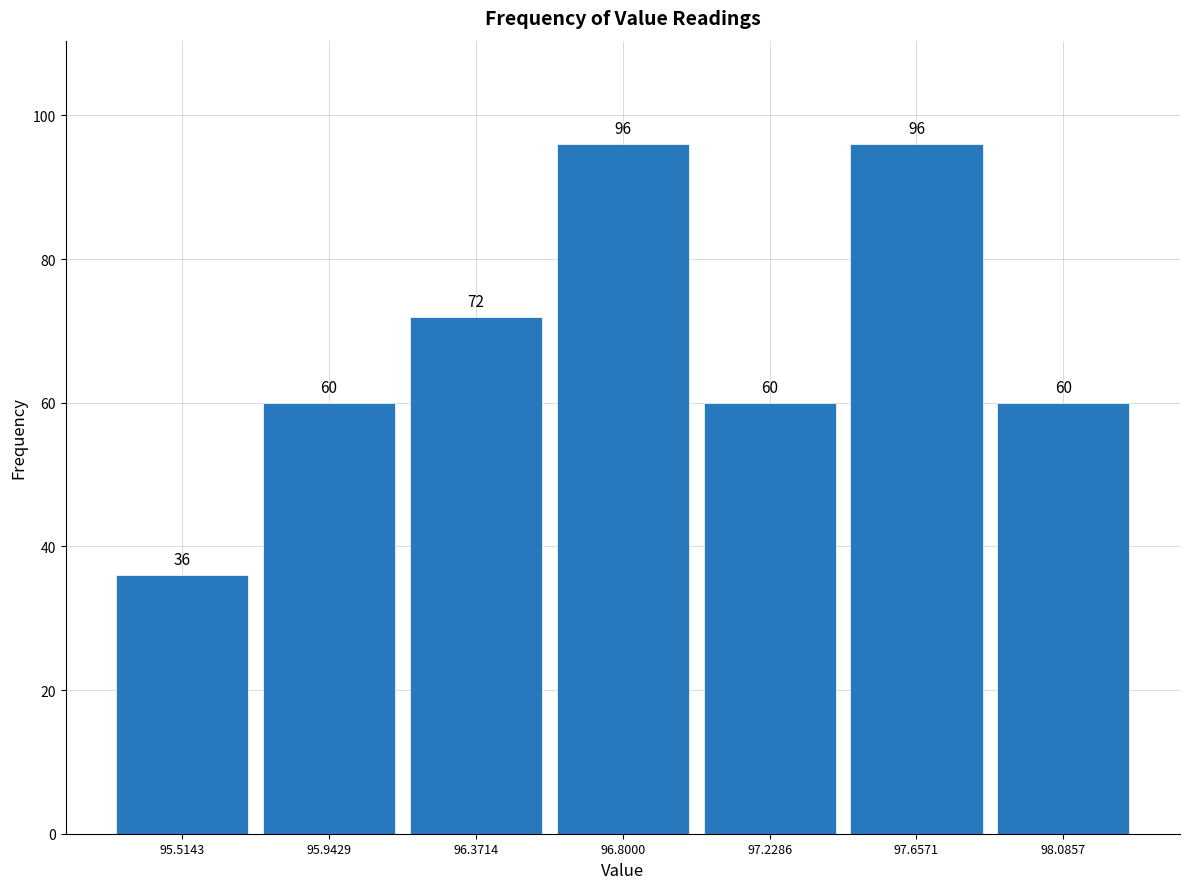

Reading left to right, transcribe this chart: for each bar, give the range it covers on the x-axis and its height. The bar edges are not printed on the chart, so give them approximately, as read against the axis.

95.30 to 95.75: 36
95.75 to 96.15: 60
96.15 to 96.60: 72
96.60 to 97.00: 96
97.00 to 97.45: 60
97.45 to 97.85: 96
97.85 to 98.30: 60